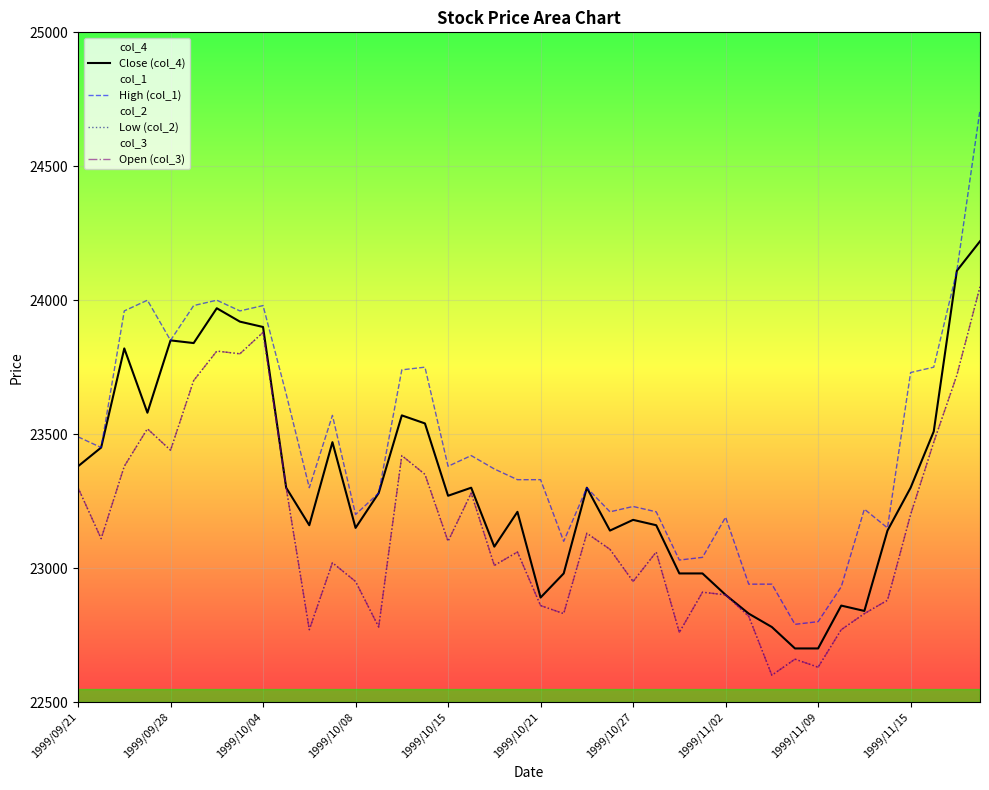

How many lines are shown in the chart?

4